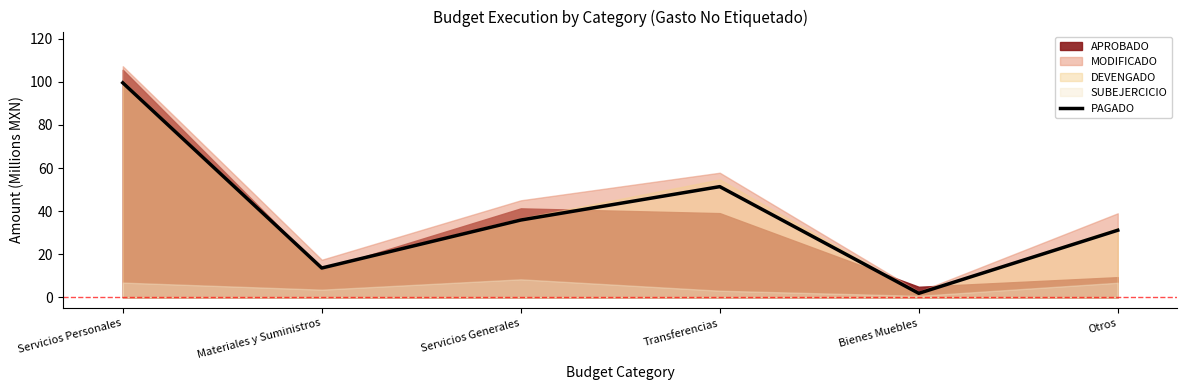

How many points are lower than both their immediate neighbors (excluding endpoints)?

2